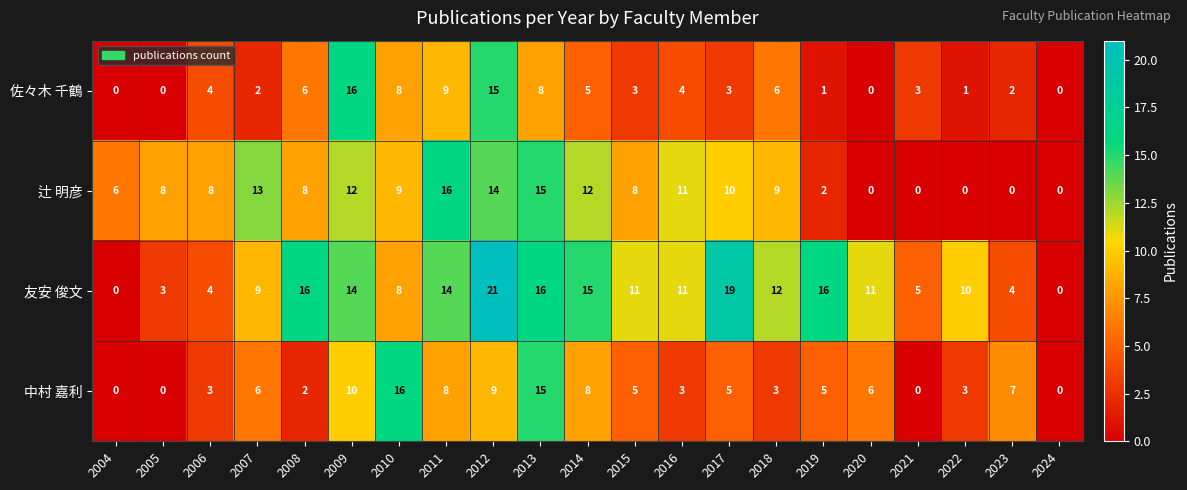

What is the difference between the maximum and minimum values in the 佐々木 千鶴 series?

16